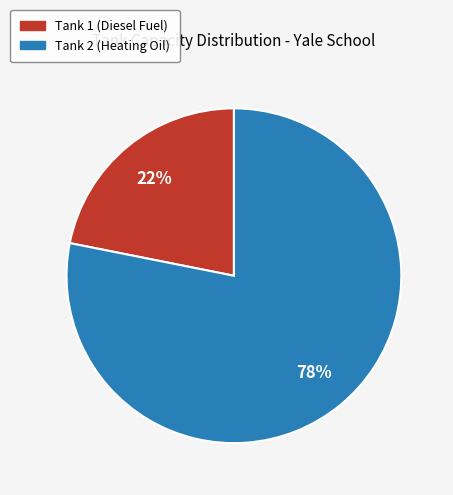

Rank the categories by value from highest to lowest.

Tank 2 (Heating Oil), Tank 1 (Diesel Fuel)